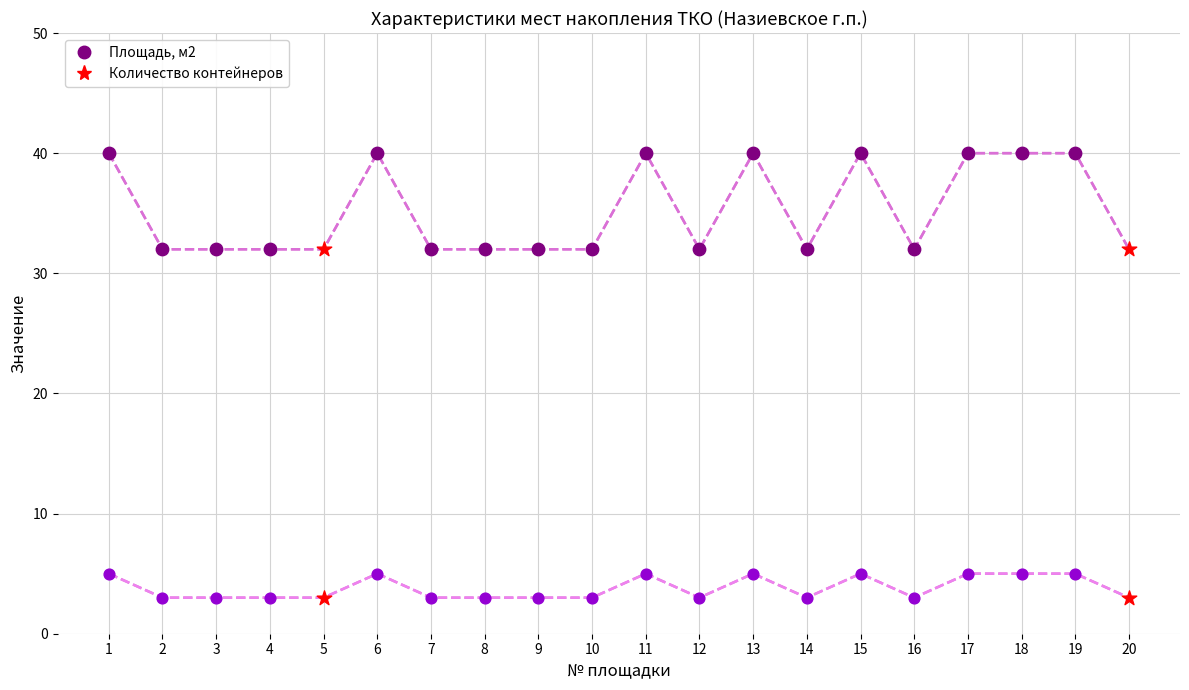

Is the value of Площадь, м2 at 8 greater than the value of Количество контейнеров at 9?

Yes